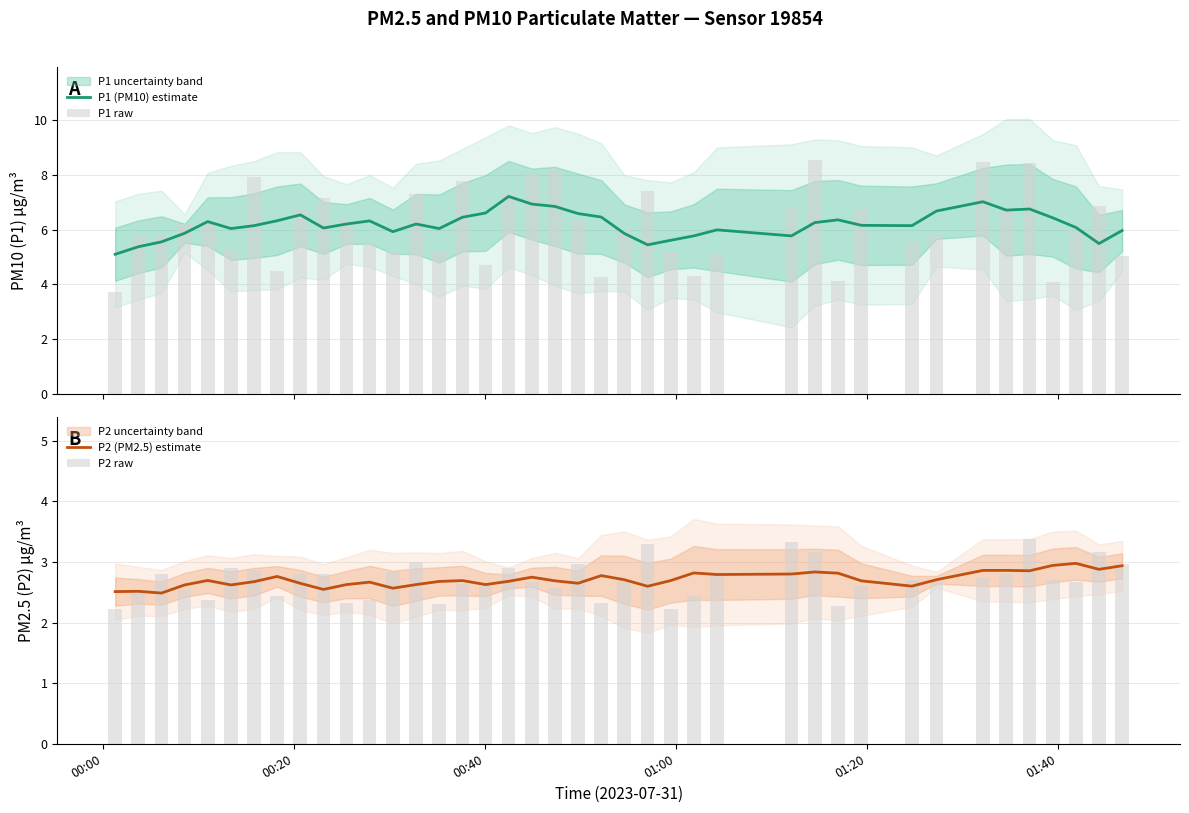

What is the highest value of the P1 (PM10) estimate series?

7.2